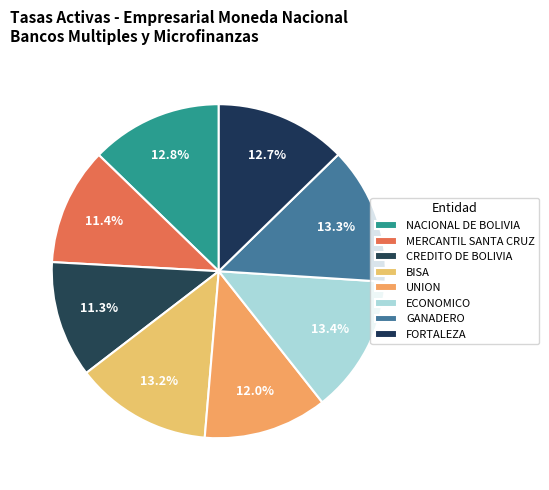

Which category has the biggest portion of the pie?

ECONOMICO